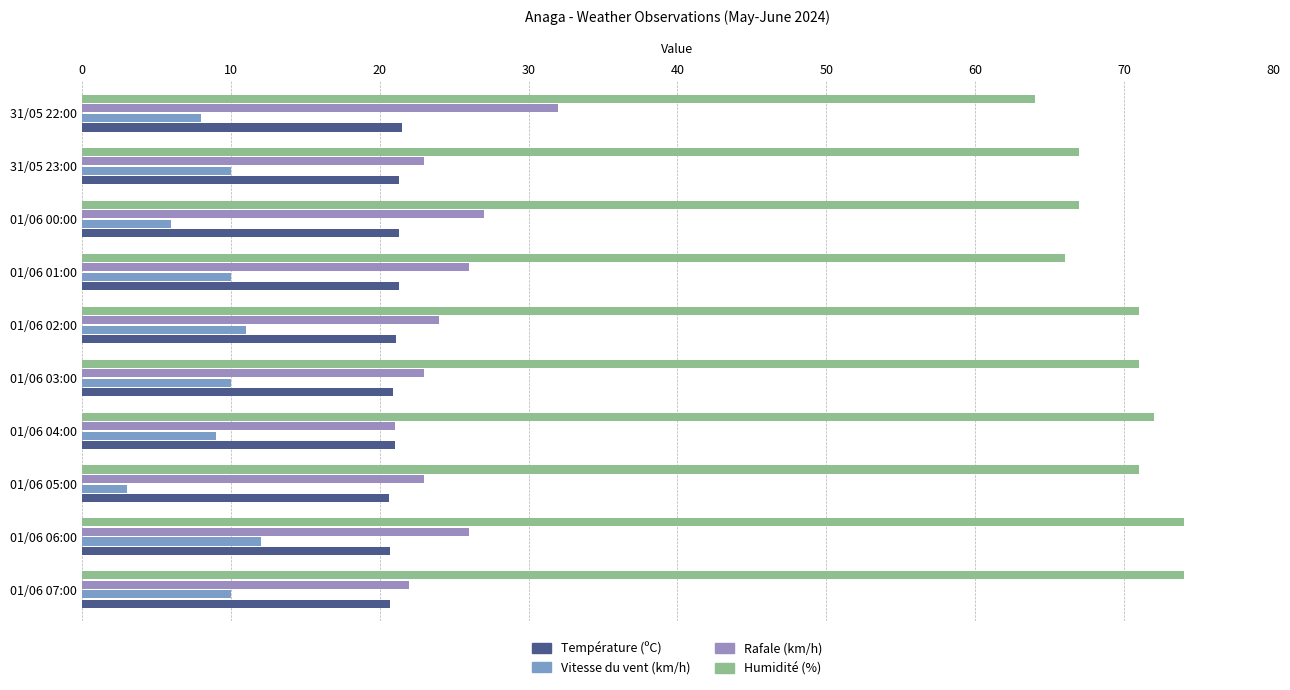

What position from the right is 01/06 01:00?

4